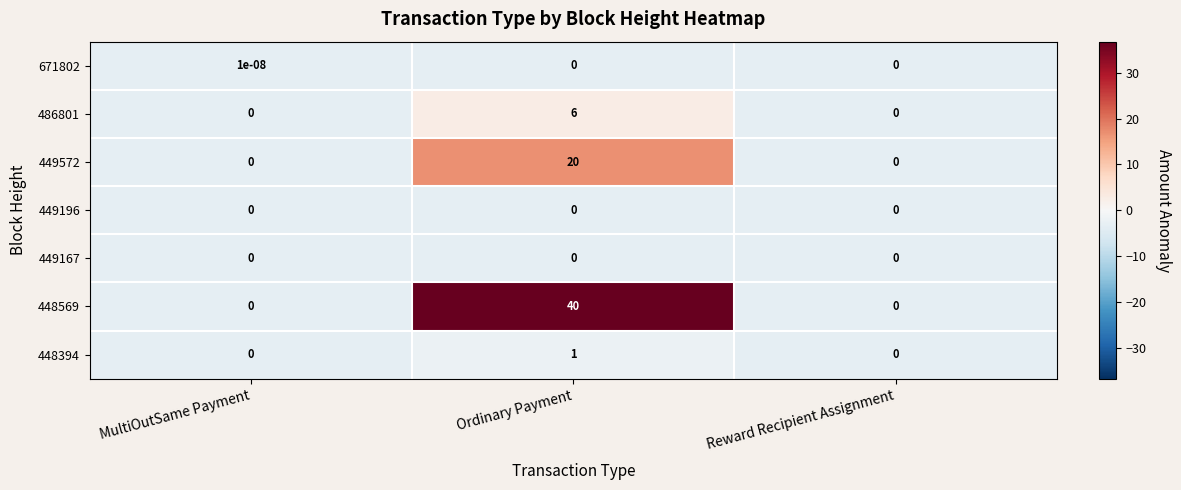

Which category has the highest value in the 671802 series?

MultiOutSame Payment